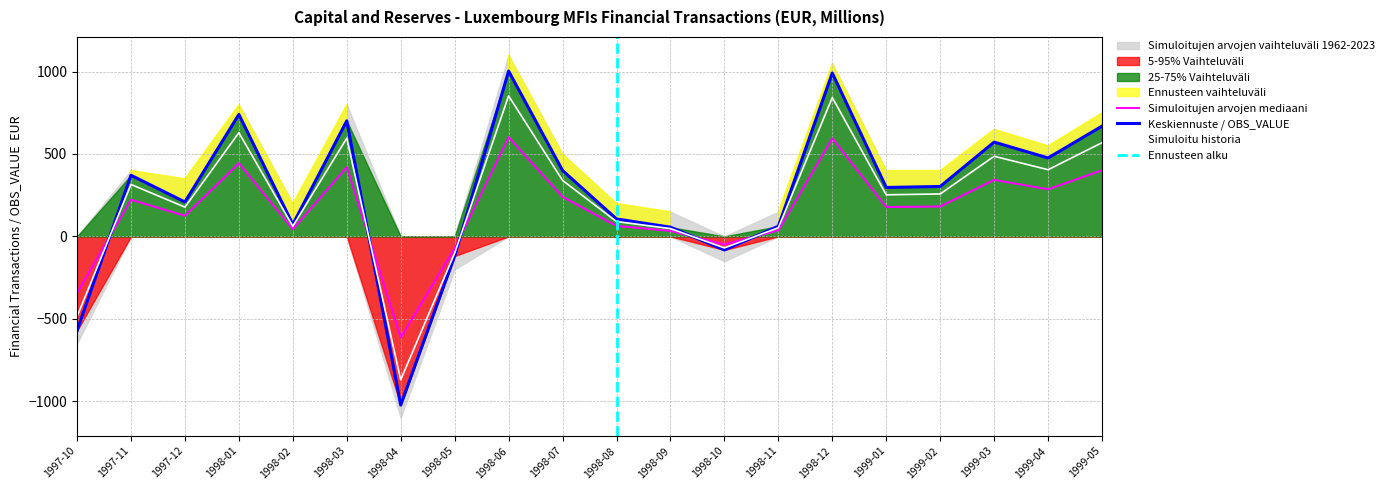

What is the maximum value shown in the chart?

1100